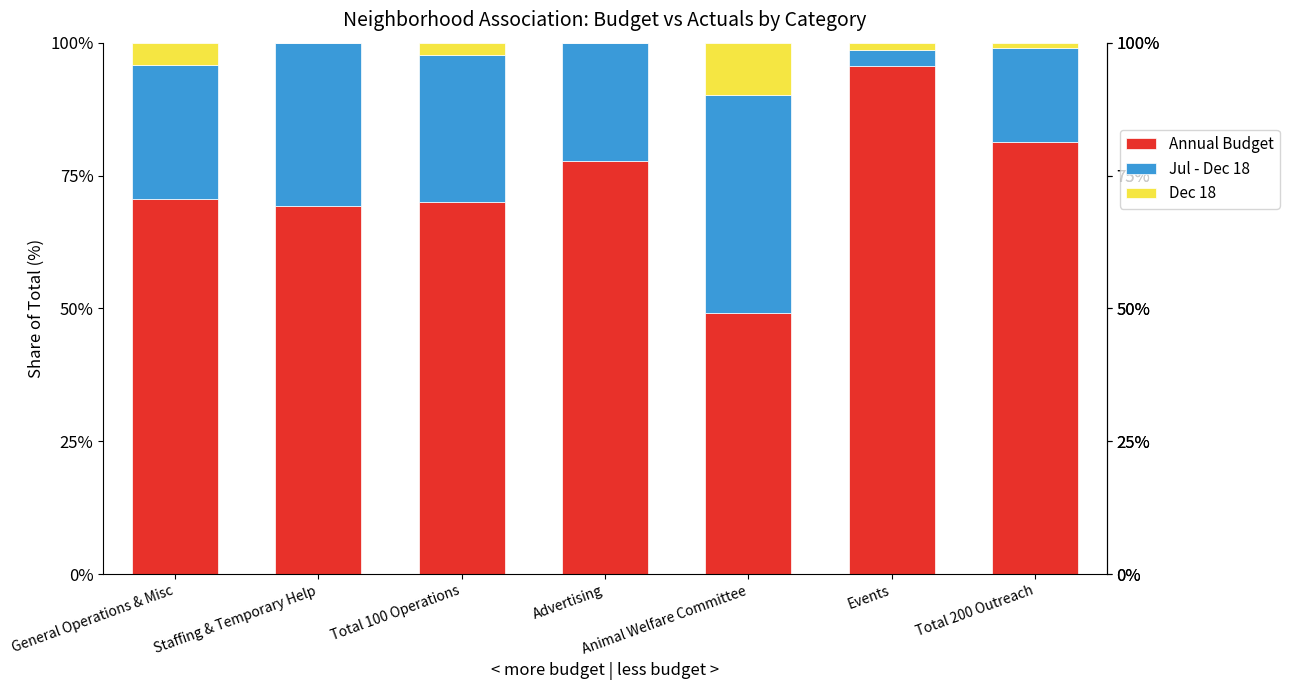

Is it true that Annual Budget equals 99.0 at General Operations & Misc?

False